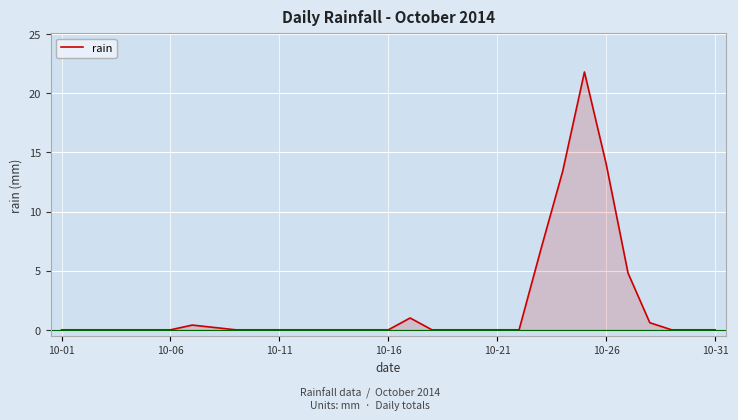

What is the difference between the maximum and minimum values?

21.8